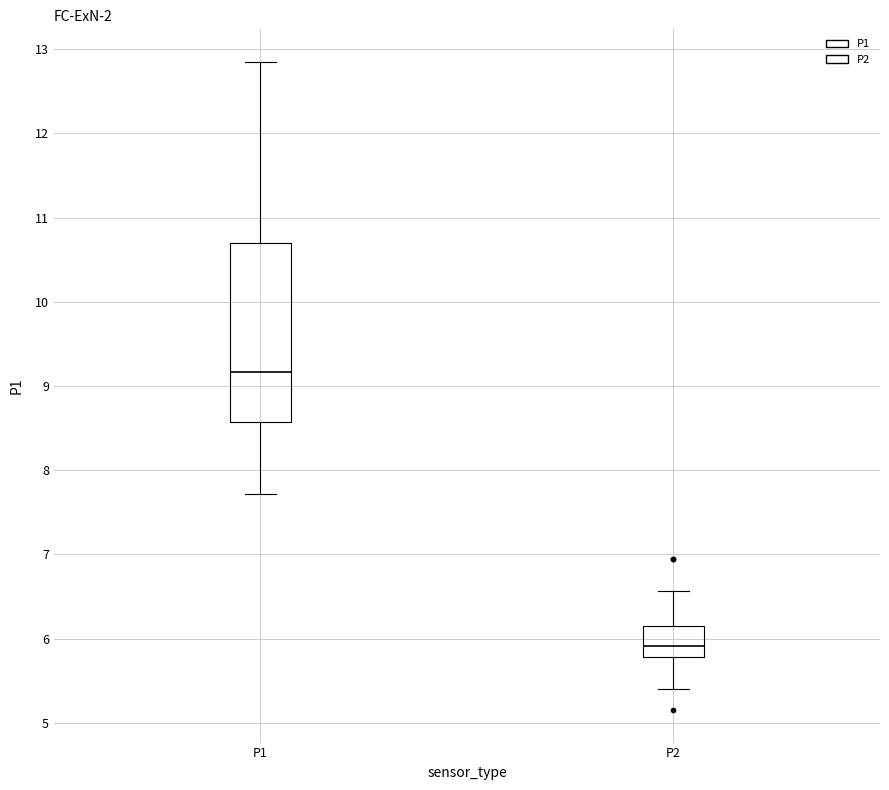

Comparing the boxes themselves (not the whiskers), which one is the tallest?

P1